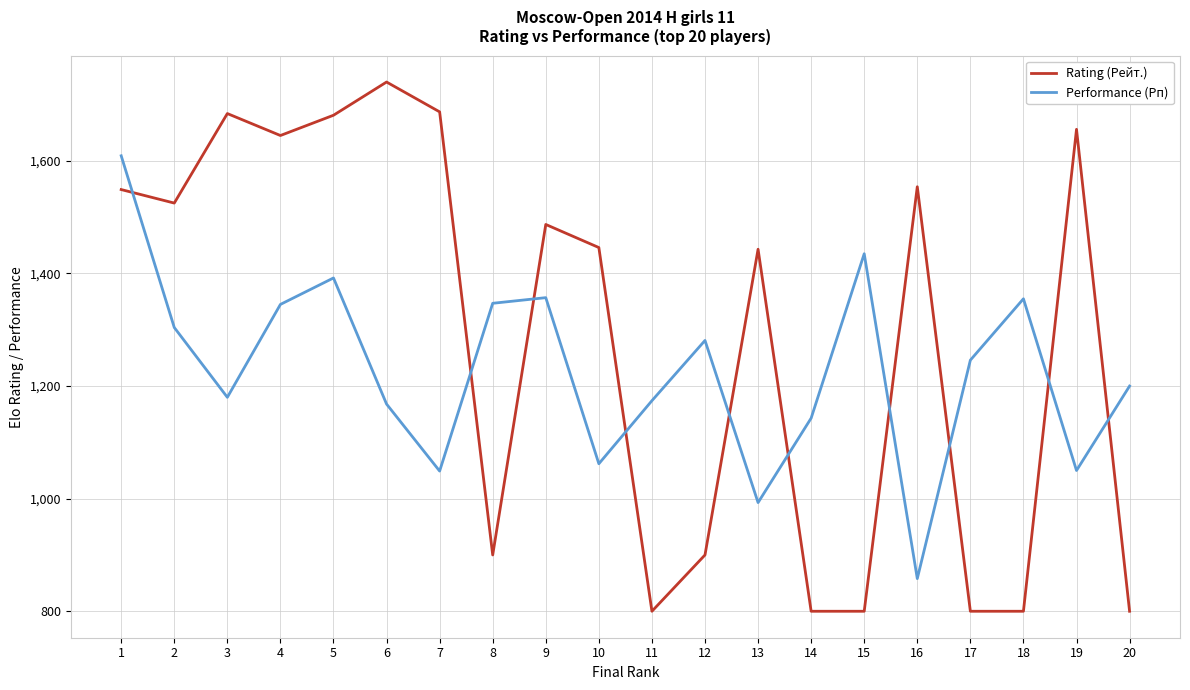

What is the average value of the Performance (Рп) series?

1227